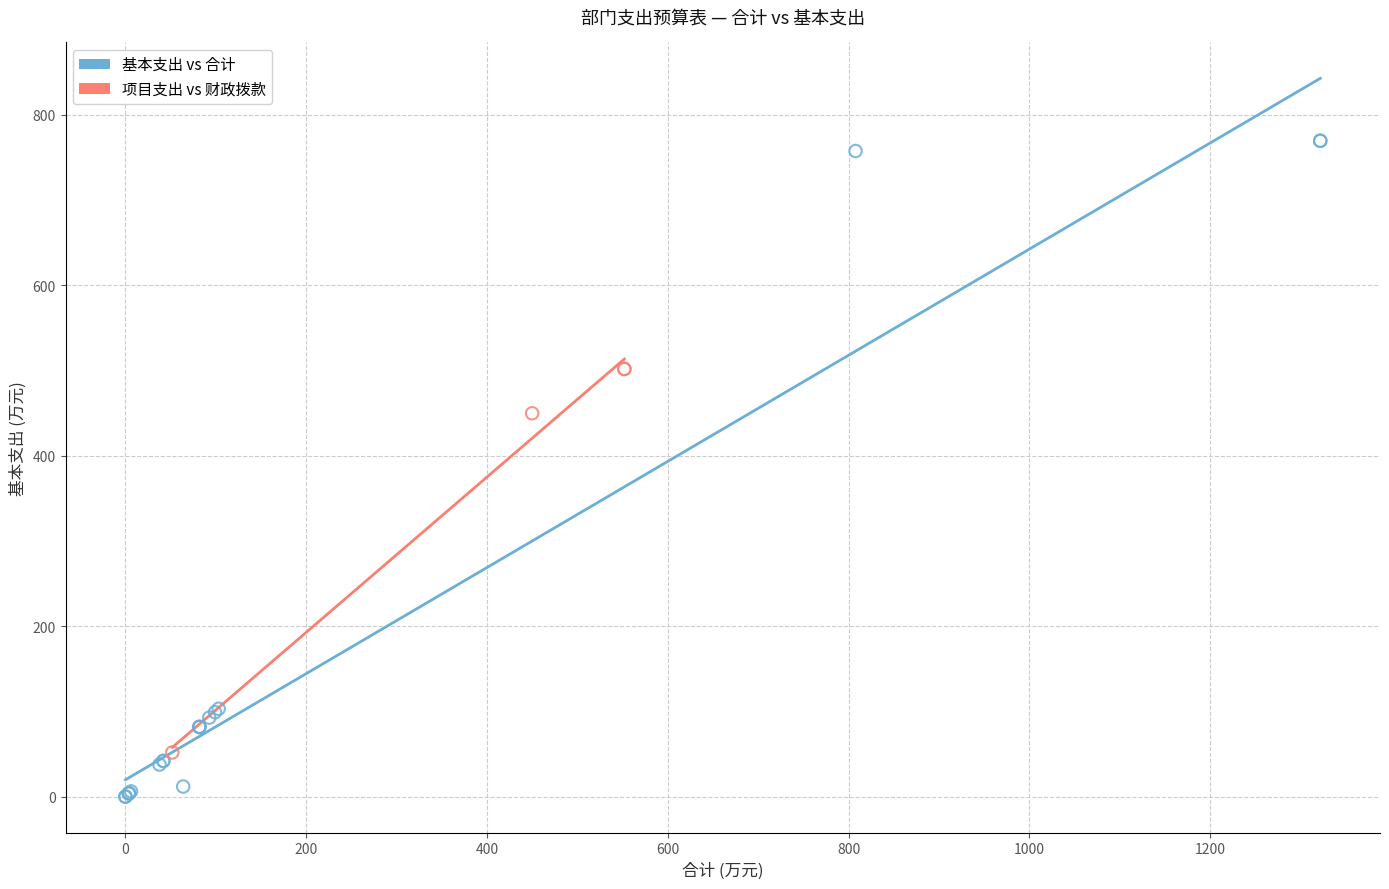

Which series has the widest spread of Y values?

基本支出 vs 合计